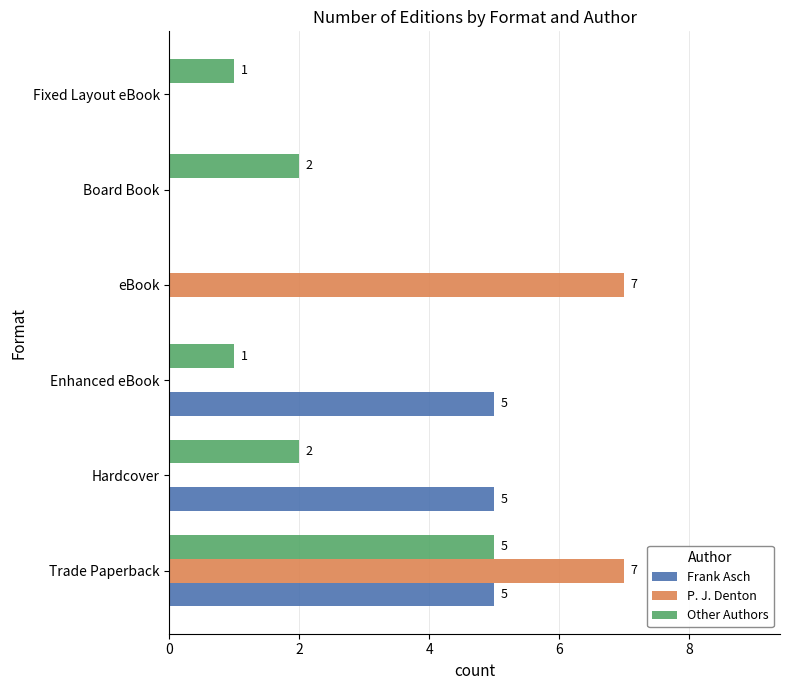

The P. J. Denton series shows 0 at Board Book. True or false?

True